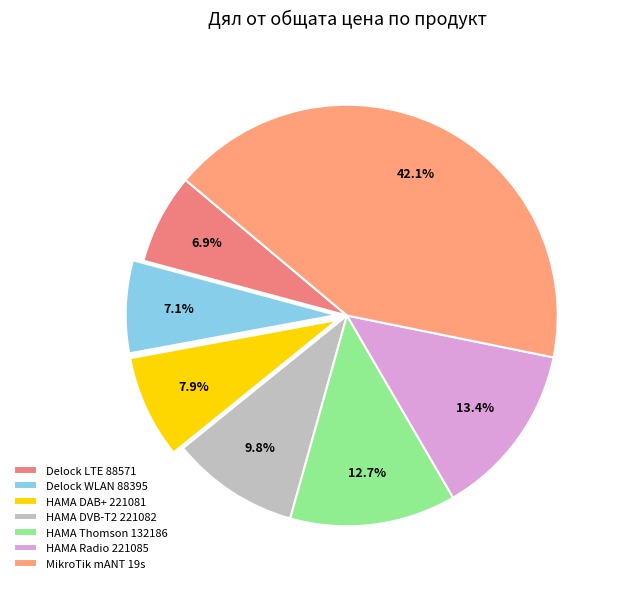

The HAMA DAB+ 221081 slice represents 8% of the pie. True or false?

True